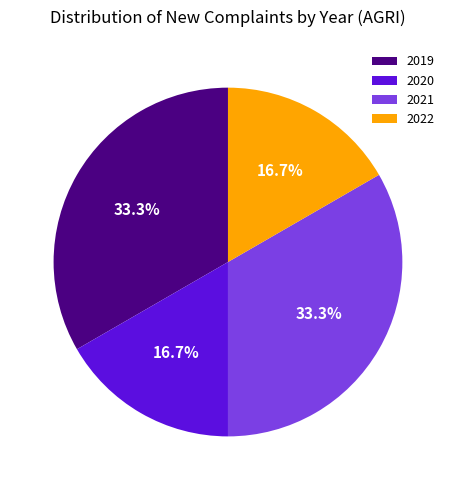

Does 2022 account for over 50% of the chart?

No